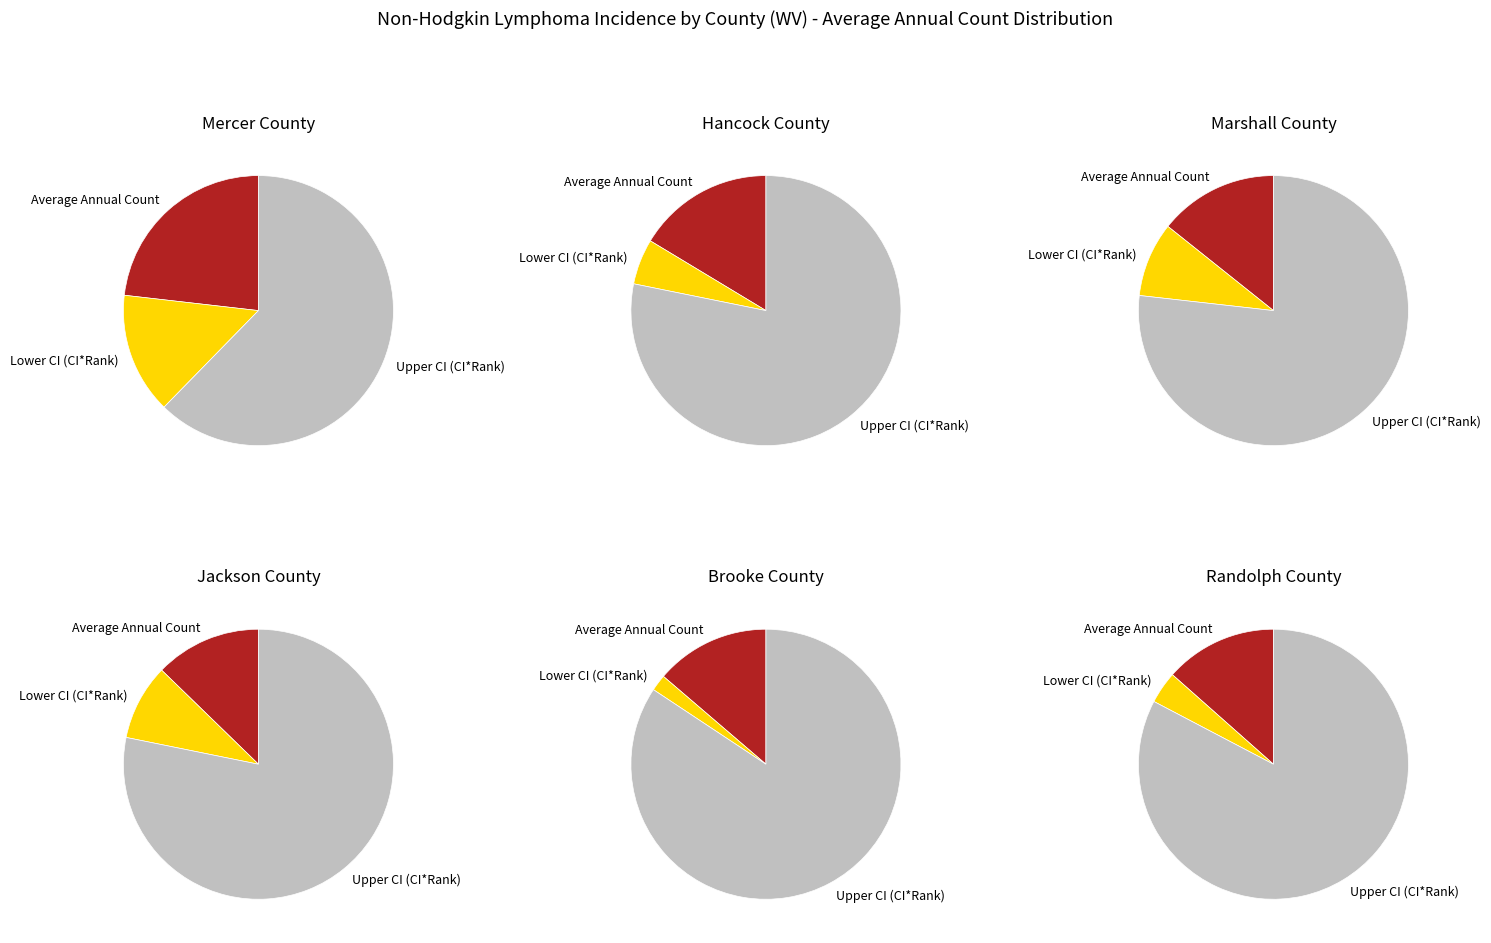

Between 2 and 3, which is larger?

2